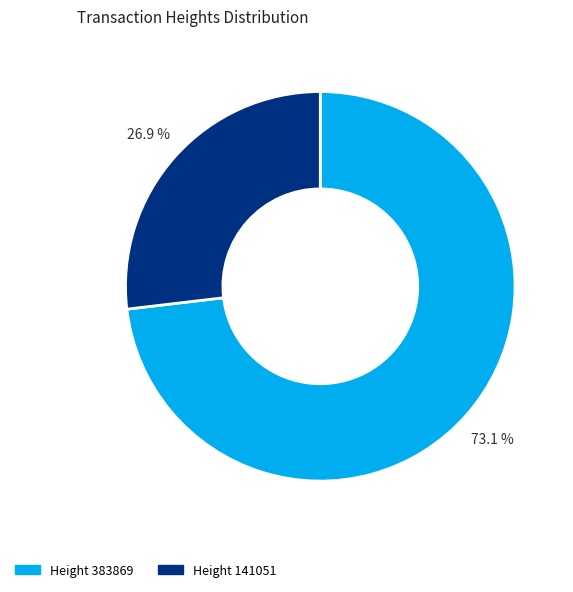

Does any single category account for the majority?

Yes